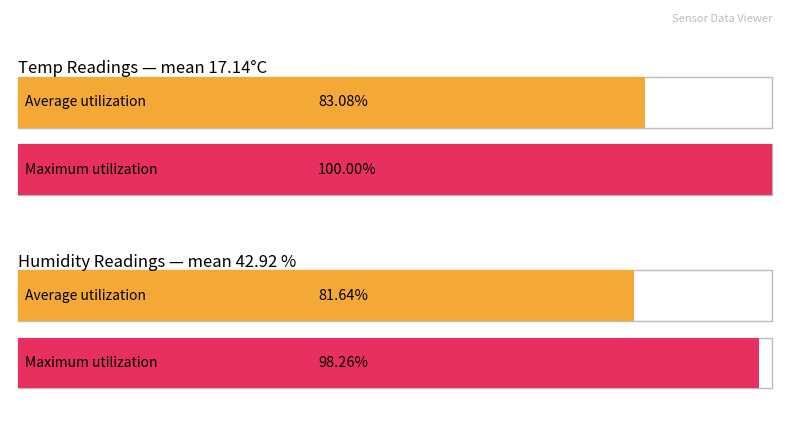

The value of Humidity at 4 is 19.7. True or false?

False